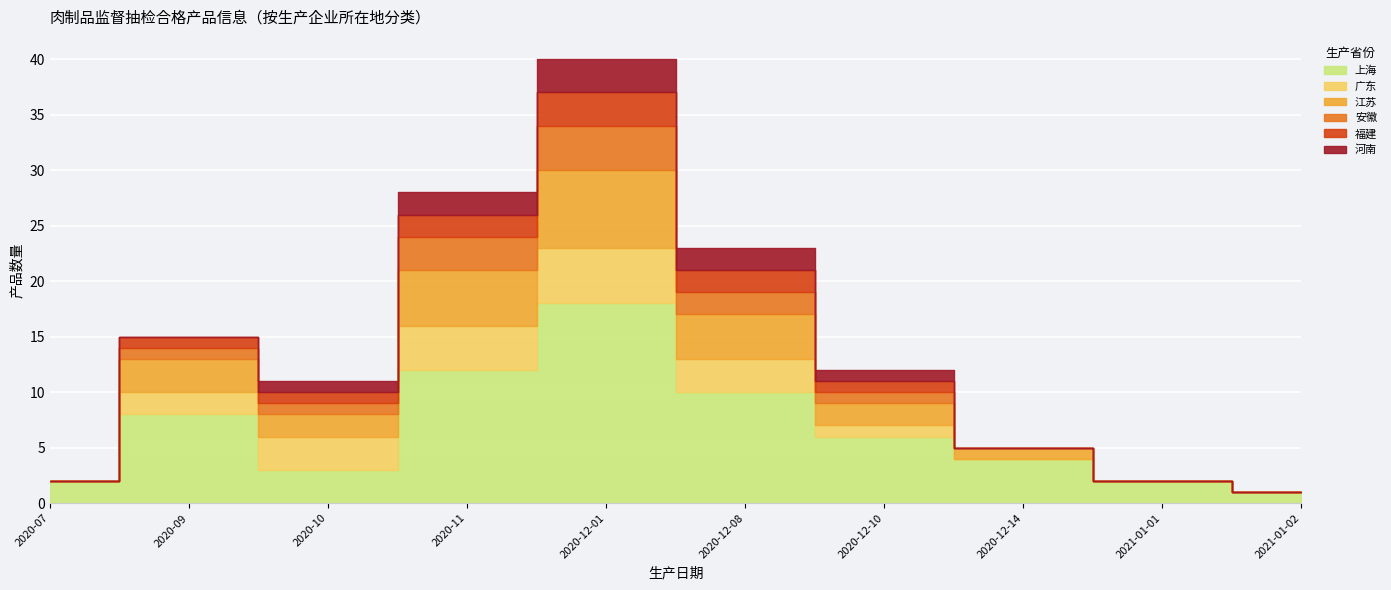

List the series in order of their peak value, lowest first.

河南, 安徽, 福建, 广东, 江苏, 上海